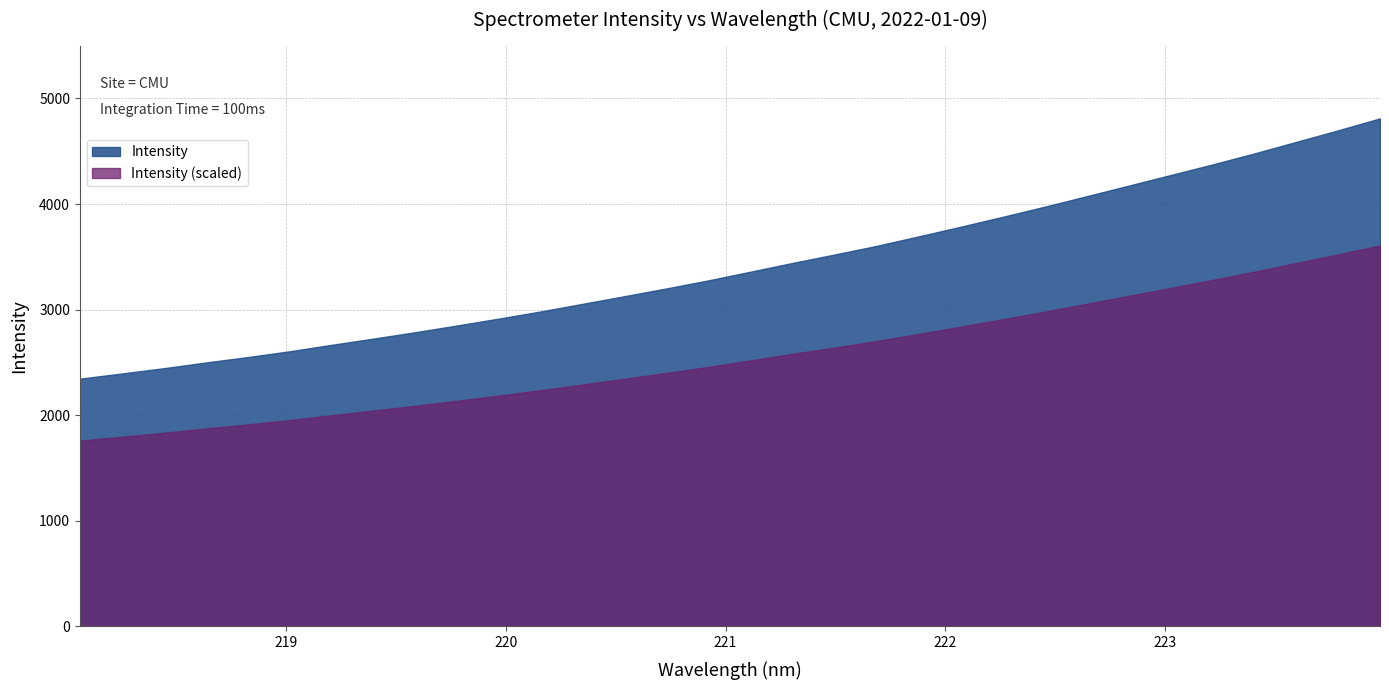

Which category has the highest value across all series?

223.9802